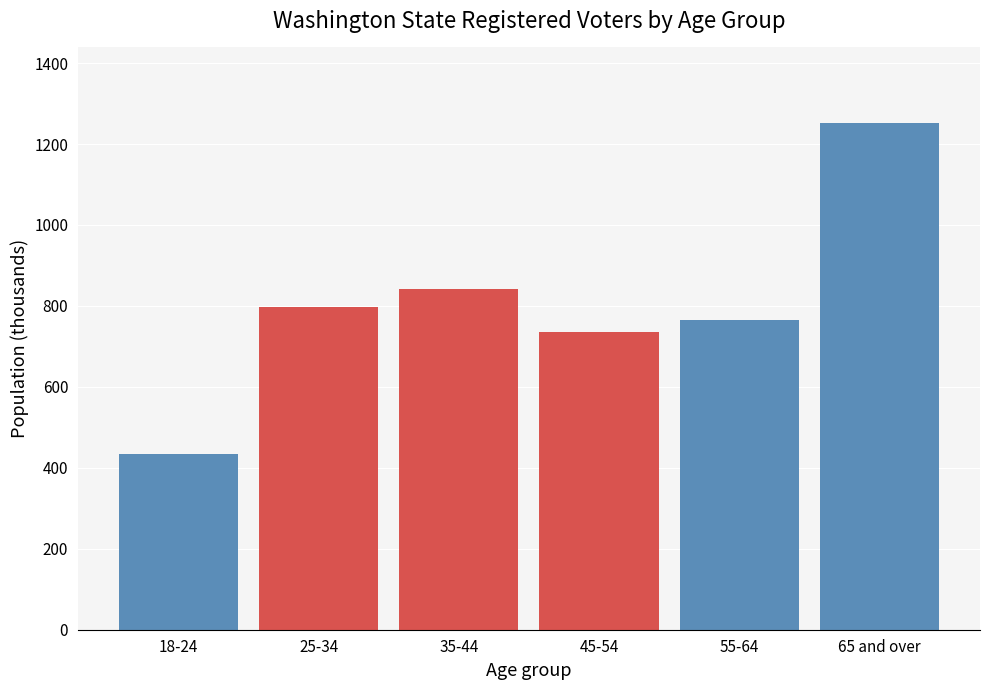

Reading right to left, transcribe all the data shown in this chart.

1250.9	765.2	736.1	842.7	796.5	434.0